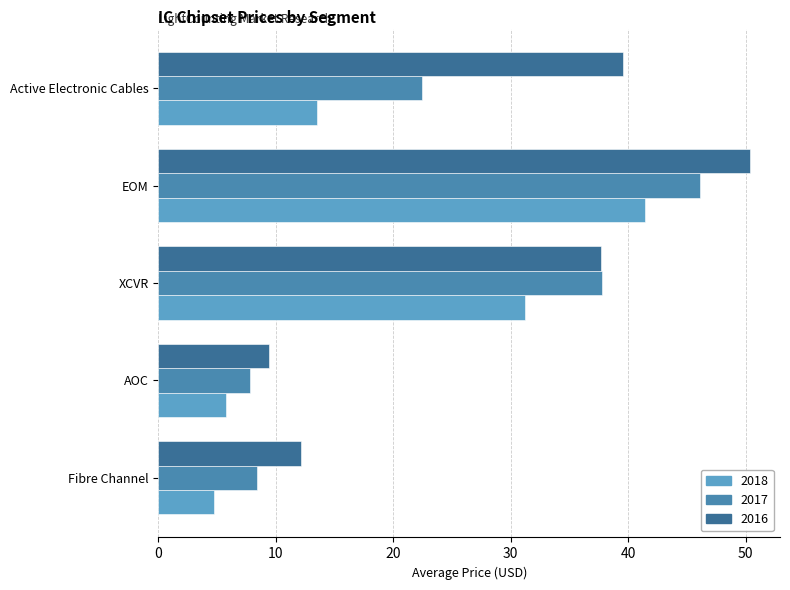

How many values in the 2017 series exceed 22?

3